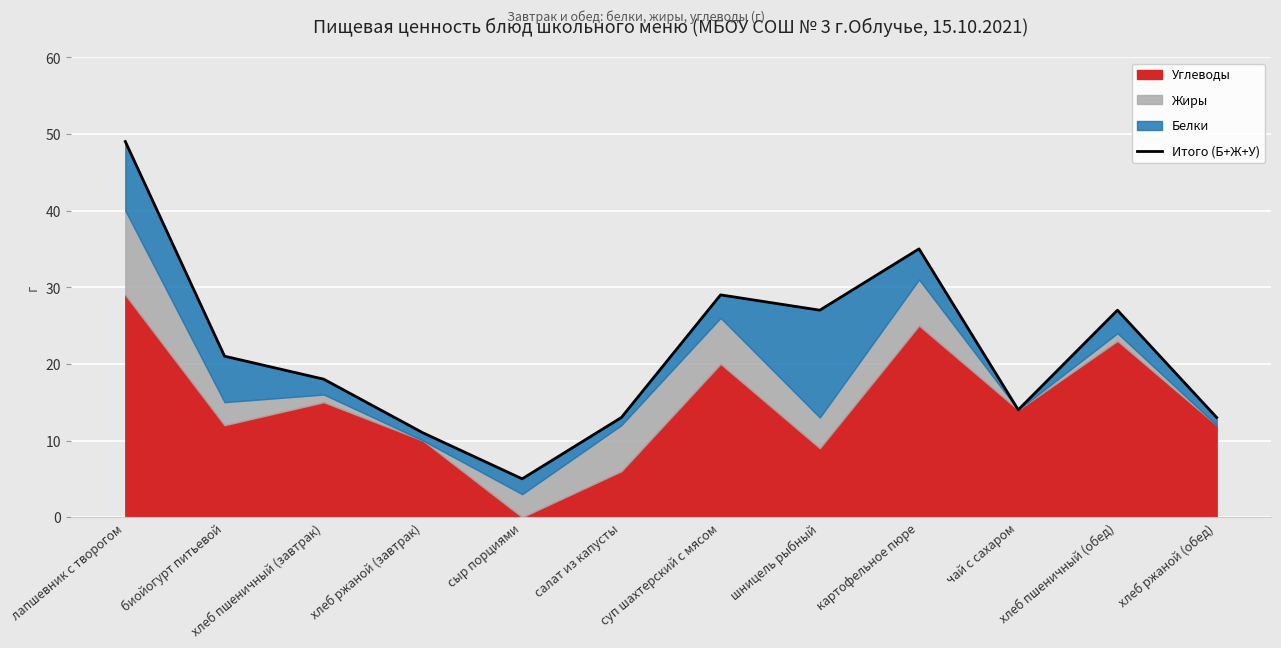

What is the label of the 9th point from the left?

картофельное пюре